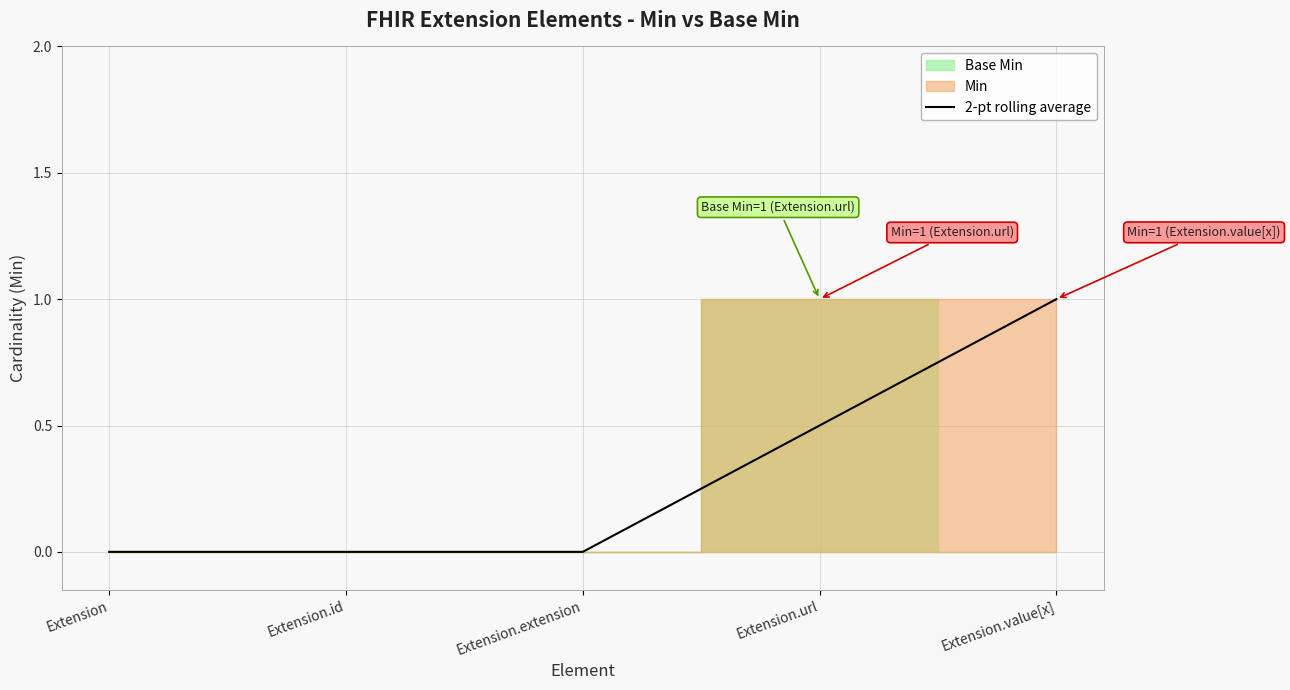

Read the value at Extension.url.

0.5